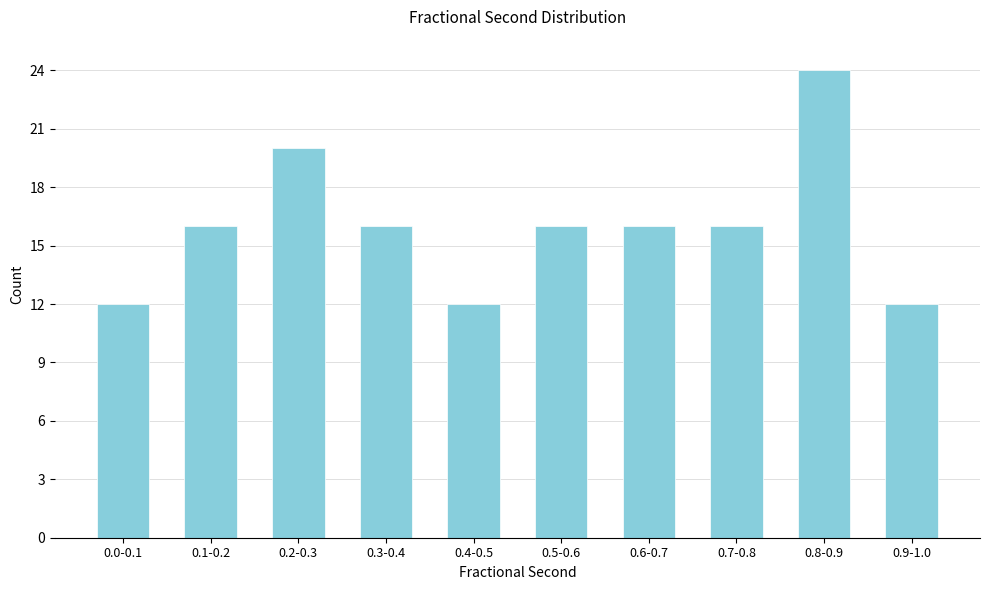

Reading left to right, transcribe all the data shown in this chart.

0.0-0.1=12	0.1-0.2=16	0.2-0.3=20	0.3-0.4=16	0.4-0.5=12	0.5-0.6=16	0.6-0.7=16	0.7-0.8=16	0.8-0.9=24	0.9-1.0=12